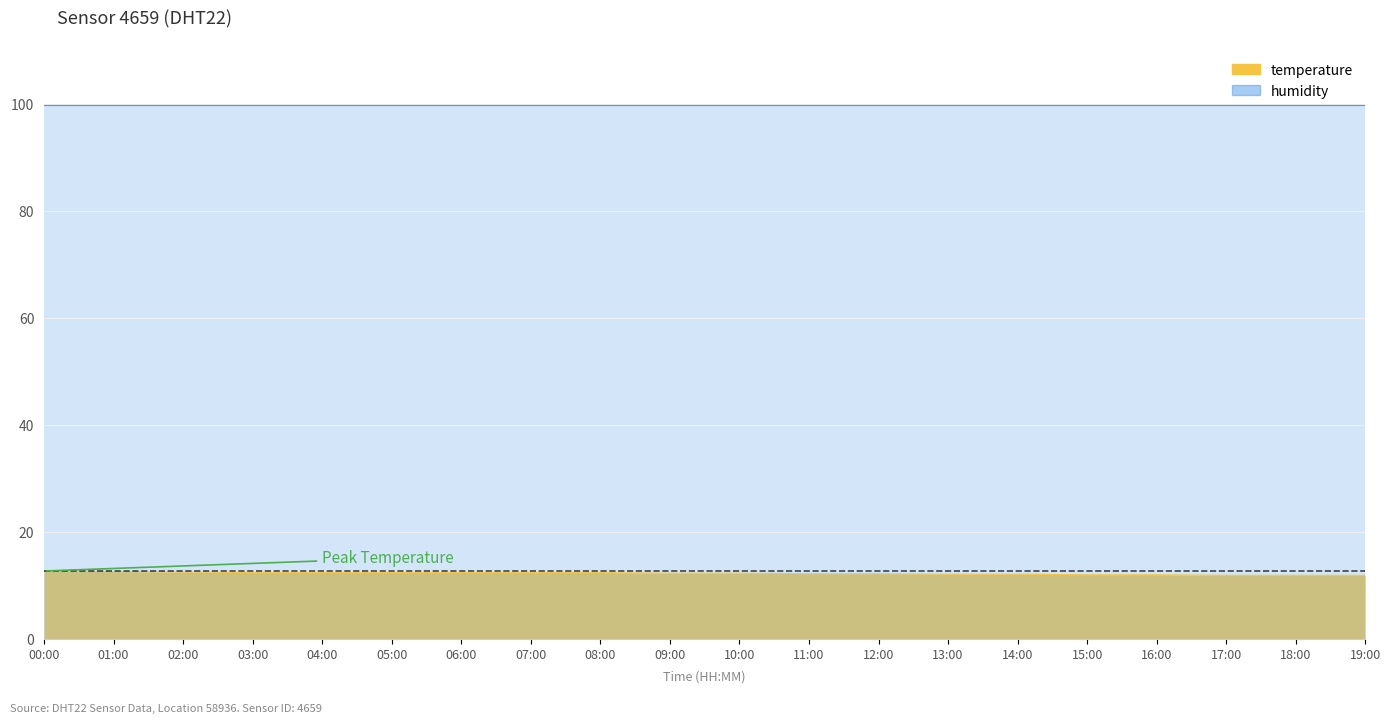

At which label does the data first exceed 12?

00:00